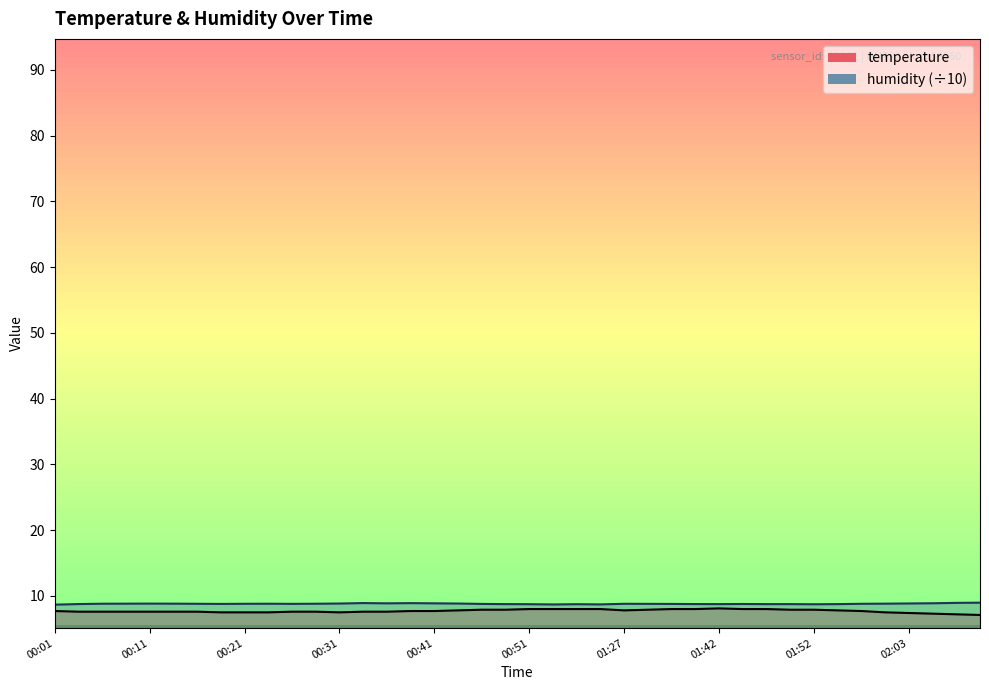

True or false: temperature has a value of 7.8 at 01:55.

True